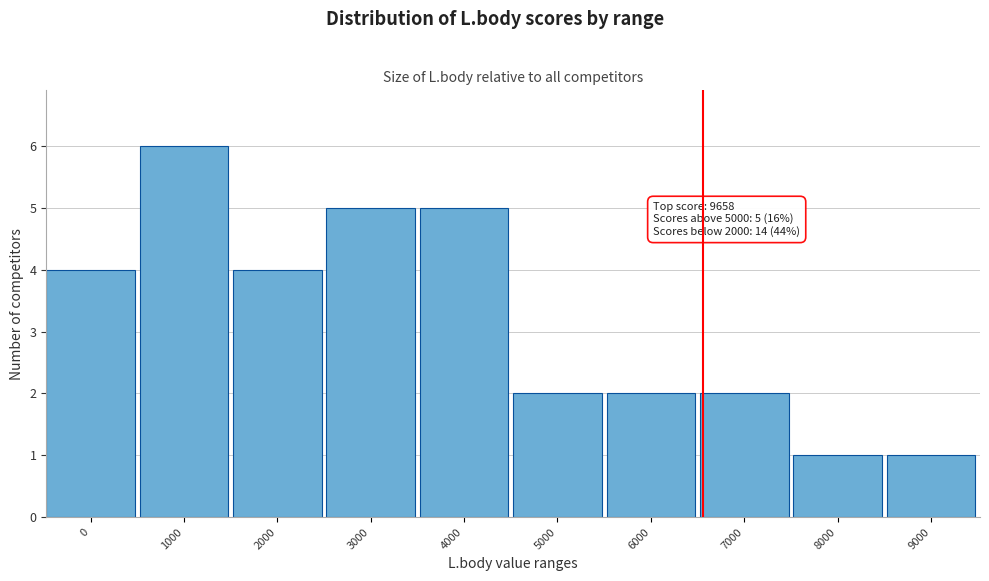

Reading left to right, extract all data points from this chart.

4	6	4	5	5	2	2	2	1	1